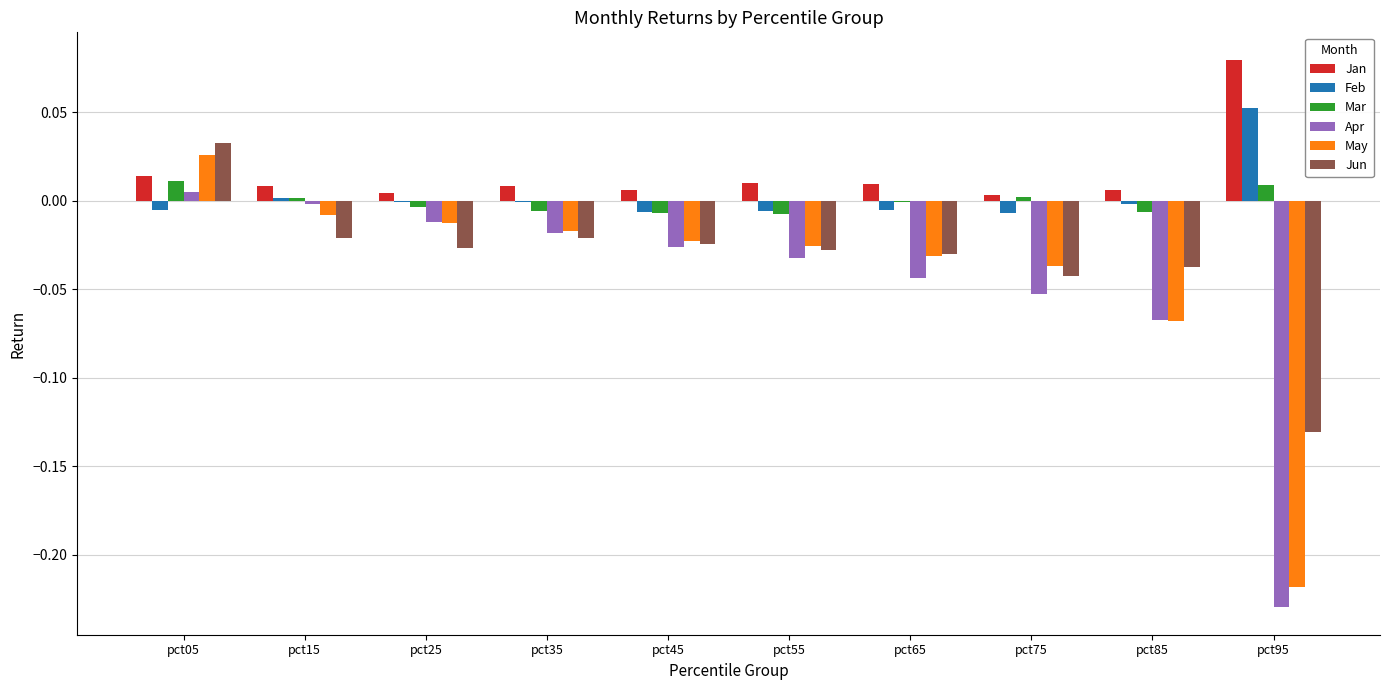

Are the bars grouped side by side (vs. stacked)?

Yes